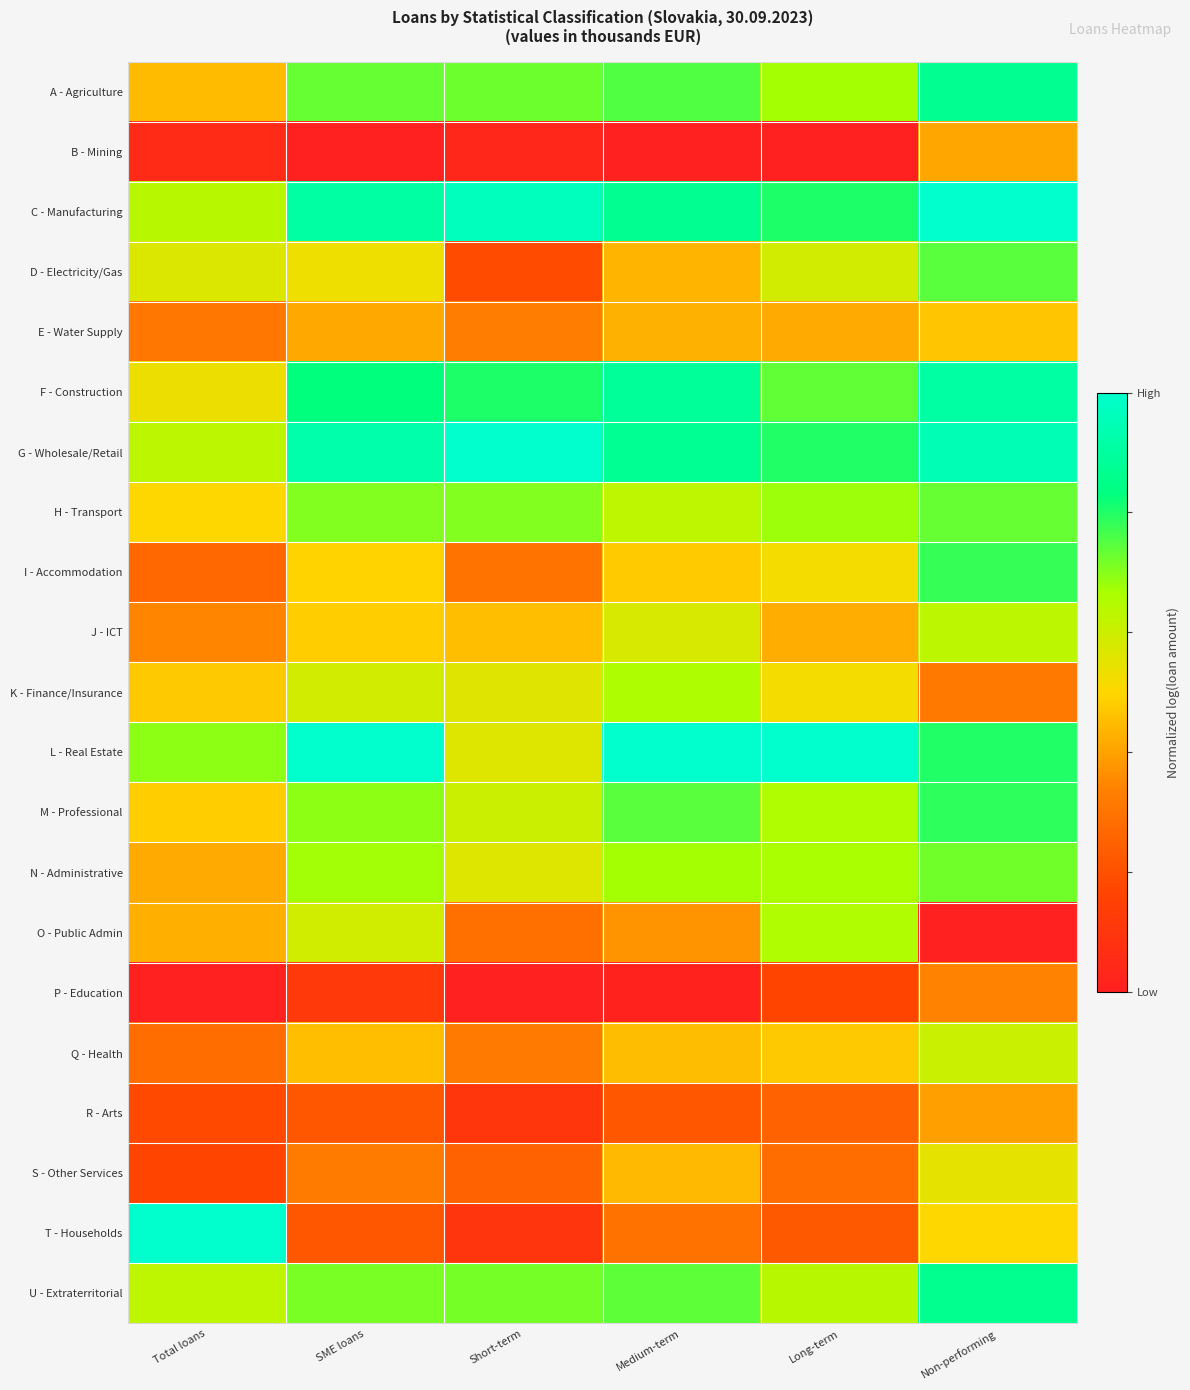

Reading left to right, what are all the values shown in this chart?

A - Agriculture: Total loans=0.4	SME loans=0.7	Short-term=0.7	Medium-term=0.8	Long-term=0.7	Non-performing=0.9
B - Mining: Total loans=0.1	SME loans=0.0	Short-term=0.0	Medium-term=0.0	Long-term=0.0	Non-performing=0.4
C - Manufacturing: Total loans=0.6	SME loans=0.9	Short-term=1.0	Medium-term=0.9	Long-term=0.8	Non-performing=1.0
D - Electricity/Gas: Total loans=0.6	SME loans=0.5	Short-term=0.2	Medium-term=0.4	Long-term=0.6	Non-performing=0.7
E - Water Supply: Total loans=0.3	SME loans=0.4	Short-term=0.3	Medium-term=0.4	Long-term=0.4	Non-performing=0.5
F - Construction: Total loans=0.5	SME loans=0.8	Short-term=0.8	Medium-term=0.9	Long-term=0.7	Non-performing=0.9
G - Wholesale/Retail: Total loans=0.6	SME loans=0.9	Short-term=1.0	Medium-term=0.9	Long-term=0.8	Non-performing=0.9
H - Transport: Total loans=0.5	SME loans=0.7	Short-term=0.7	Medium-term=0.6	Long-term=0.7	Non-performing=0.7
I - Accommodation: Total loans=0.3	SME loans=0.5	Short-term=0.3	Medium-term=0.5	Long-term=0.5	Non-performing=0.8
J - ICT: Total loans=0.3	SME loans=0.5	Short-term=0.5	Medium-term=0.6	Long-term=0.4	Non-performing=0.6
K - Finance/Insurance: Total loans=0.5	SME loans=0.6	Short-term=0.6	Medium-term=0.7	Long-term=0.5	Non-performing=0.3
L - Real Estate: Total loans=0.7	SME loans=1.0	Short-term=0.6	Medium-term=1.0	Long-term=1.0	Non-performing=0.8
M - Professional: Total loans=0.5	SME loans=0.7	Short-term=0.6	Medium-term=0.7	Long-term=0.7	Non-performing=0.8
N - Administrative: Total loans=0.4	SME loans=0.7	Short-term=0.6	Medium-term=0.7	Long-term=0.7	Non-performing=0.7
O - Public Admin: Total loans=0.4	SME loans=0.6	Short-term=0.3	Medium-term=0.4	Long-term=0.7	Non-performing=0.0
P - Education: Total loans=0.0	SME loans=0.1	Short-term=0.0	Medium-term=0.0	Long-term=0.2	Non-performing=0.3
Q - Health: Total loans=0.3	SME loans=0.5	Short-term=0.3	Medium-term=0.4	Long-term=0.5	Non-performing=0.6
R - Arts: Total loans=0.2	SME loans=0.2	Short-term=0.1	Medium-term=0.2	Long-term=0.3	Non-performing=0.4
S - Other Services: Total loans=0.2	SME loans=0.3	Short-term=0.3	Medium-term=0.4	Long-term=0.3	Non-performing=0.5
T - Households: Total loans=1.0	SME loans=0.2	Short-term=0.1	Medium-term=0.3	Long-term=0.2	Non-performing=0.5
U - Extraterritorial: Total loans=0.6	SME loans=0.7	Short-term=0.7	Medium-term=0.7	Long-term=0.6	Non-performing=0.9